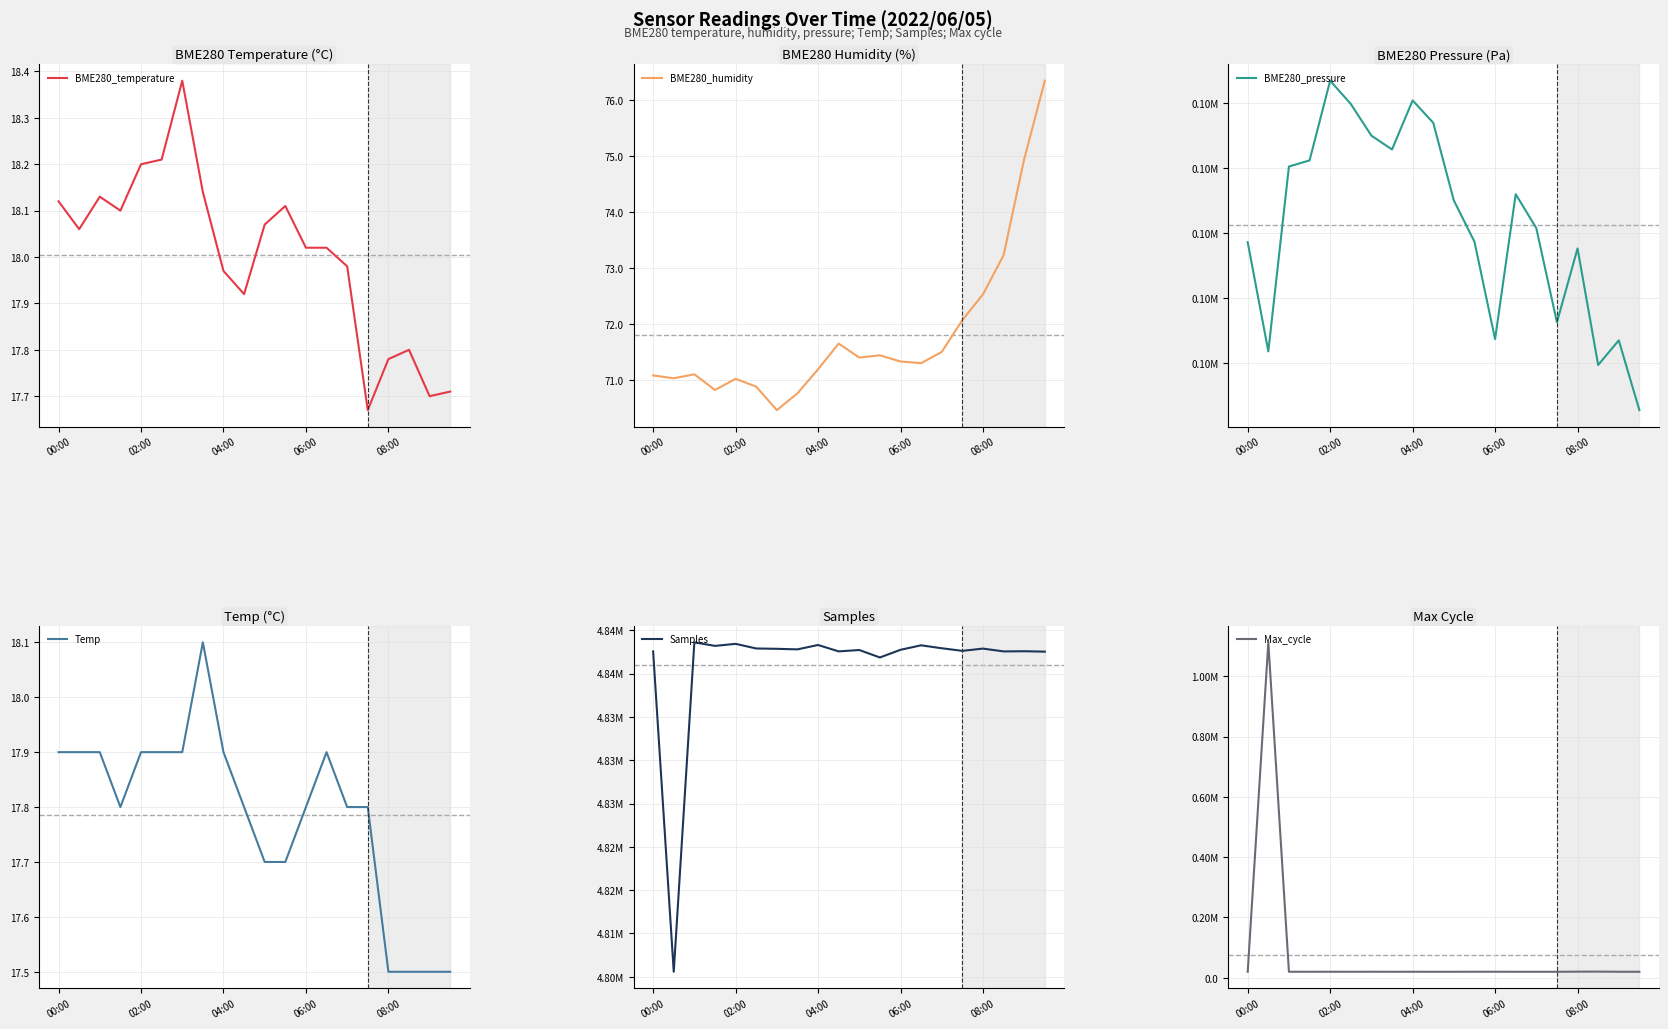

True or false: BME280_pressure and Temp cross at least once.

False